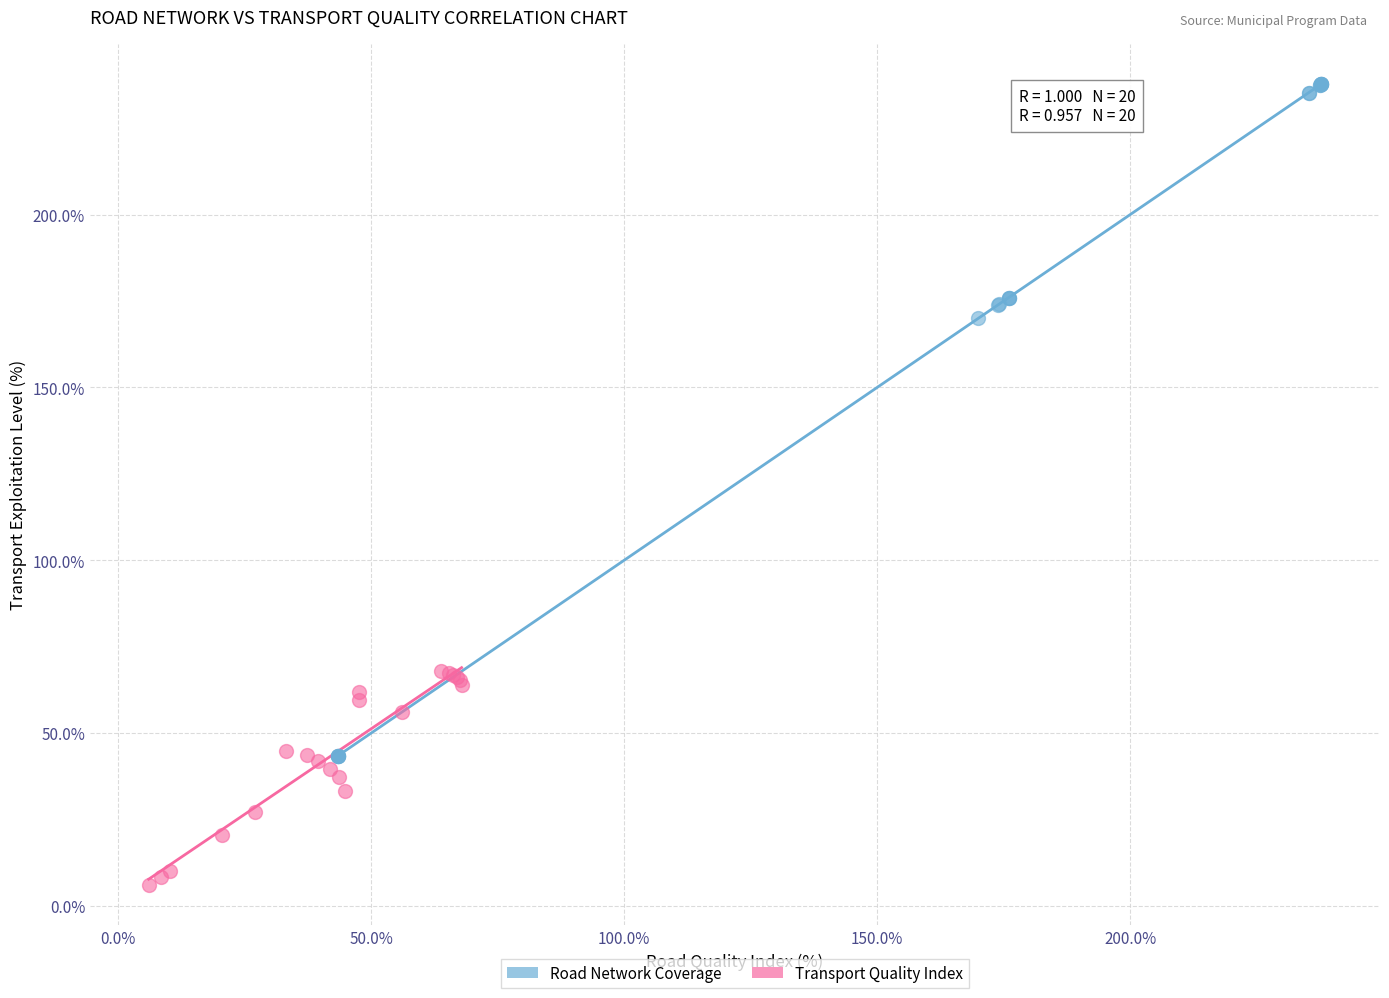

Which series has the widest spread of Y values?

Road Network Coverage